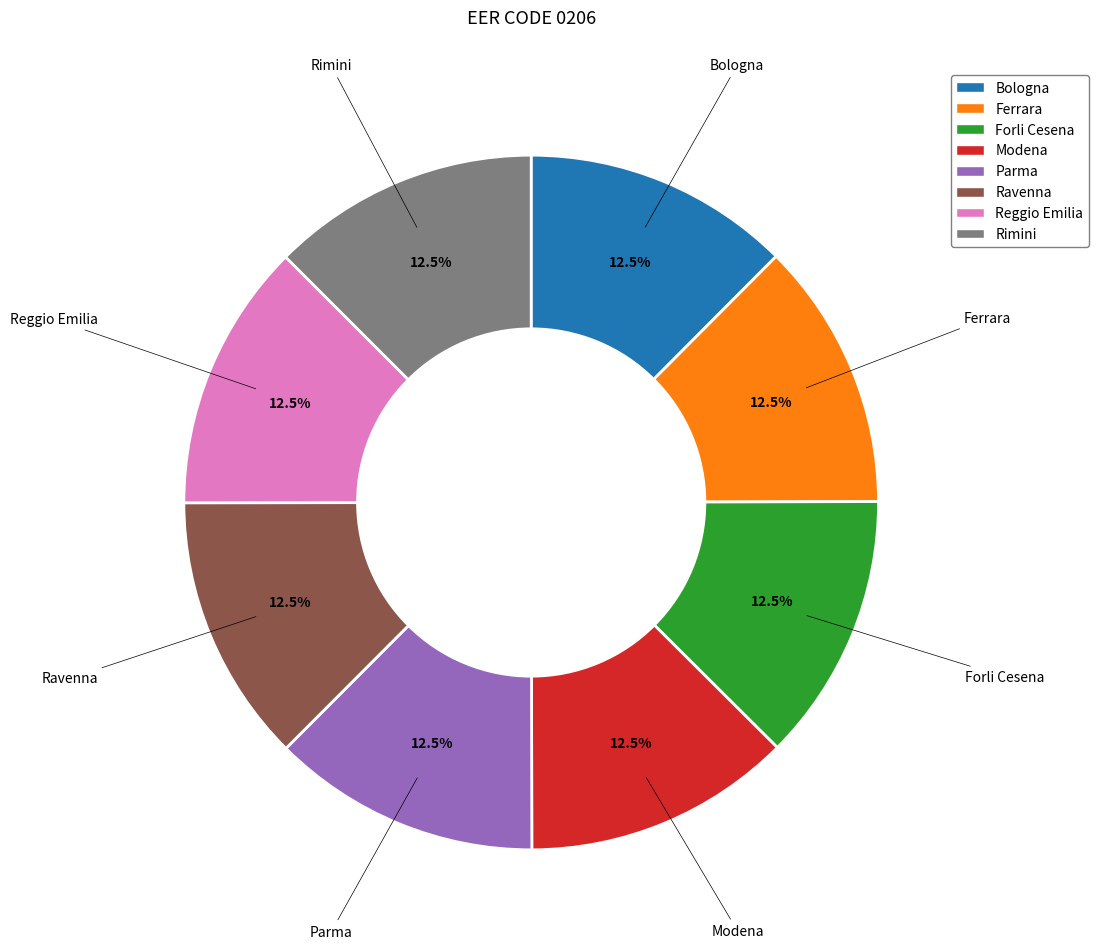

Does any single category account for the majority?

No